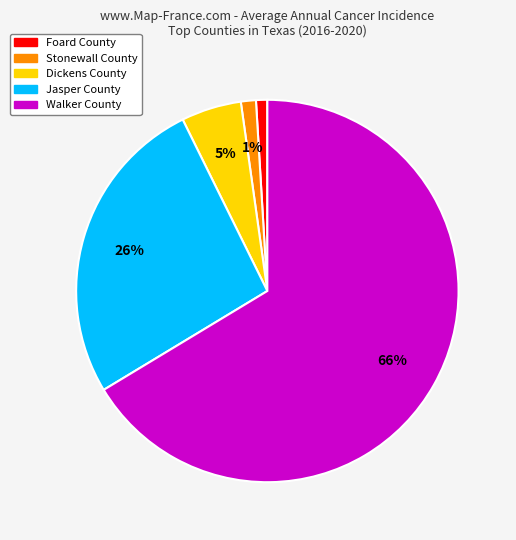

True or false: Walker County accounts for 66% of the total.

True